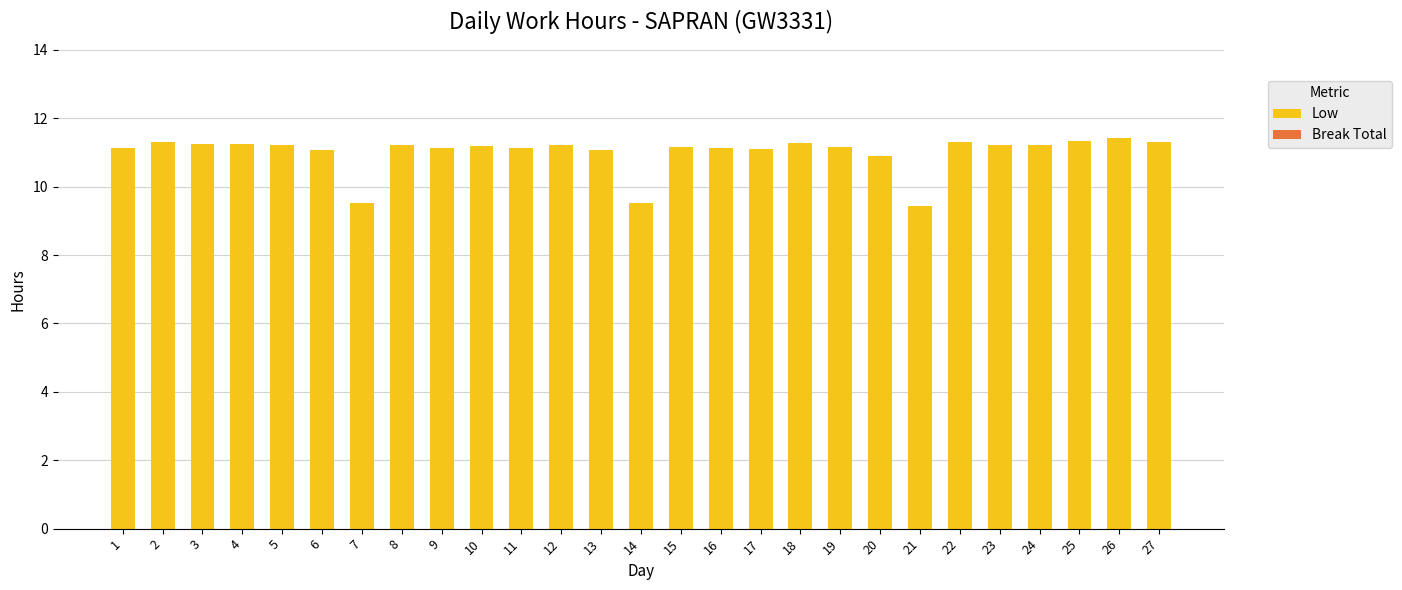

Are the bars horizontal?

No